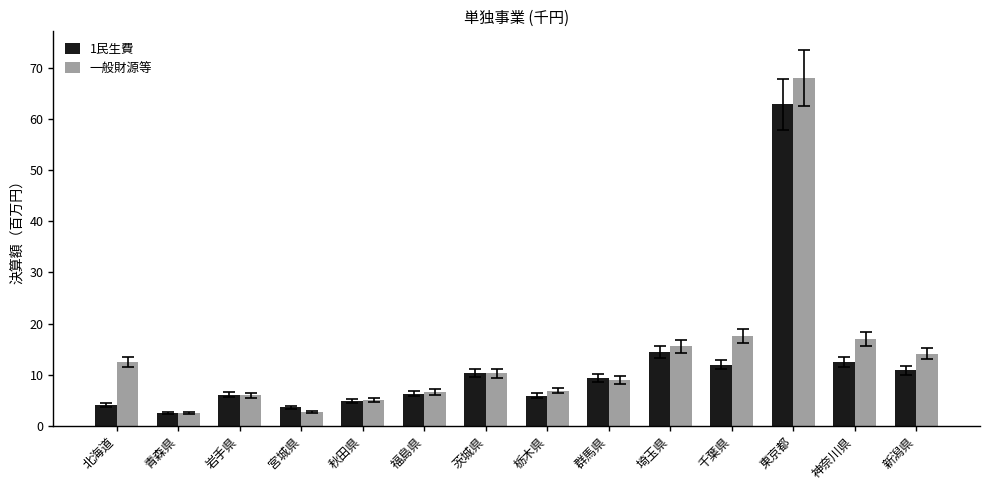

Which series has the widest spread of values?

一般財源等